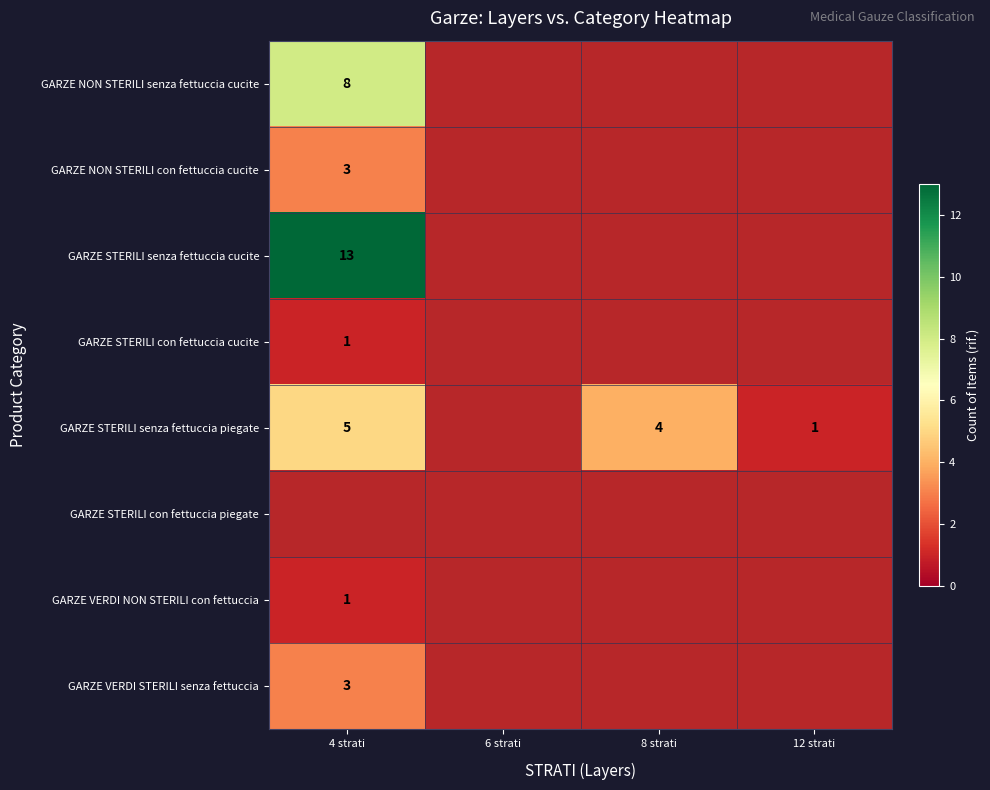

How many categories are shown in the chart?

4